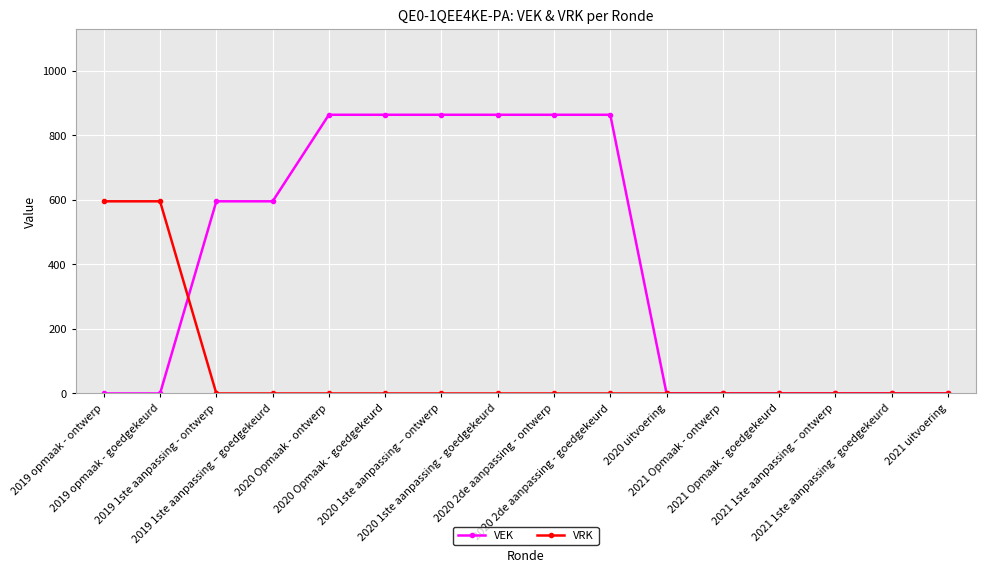

What is the highest value of the VEK series?

863